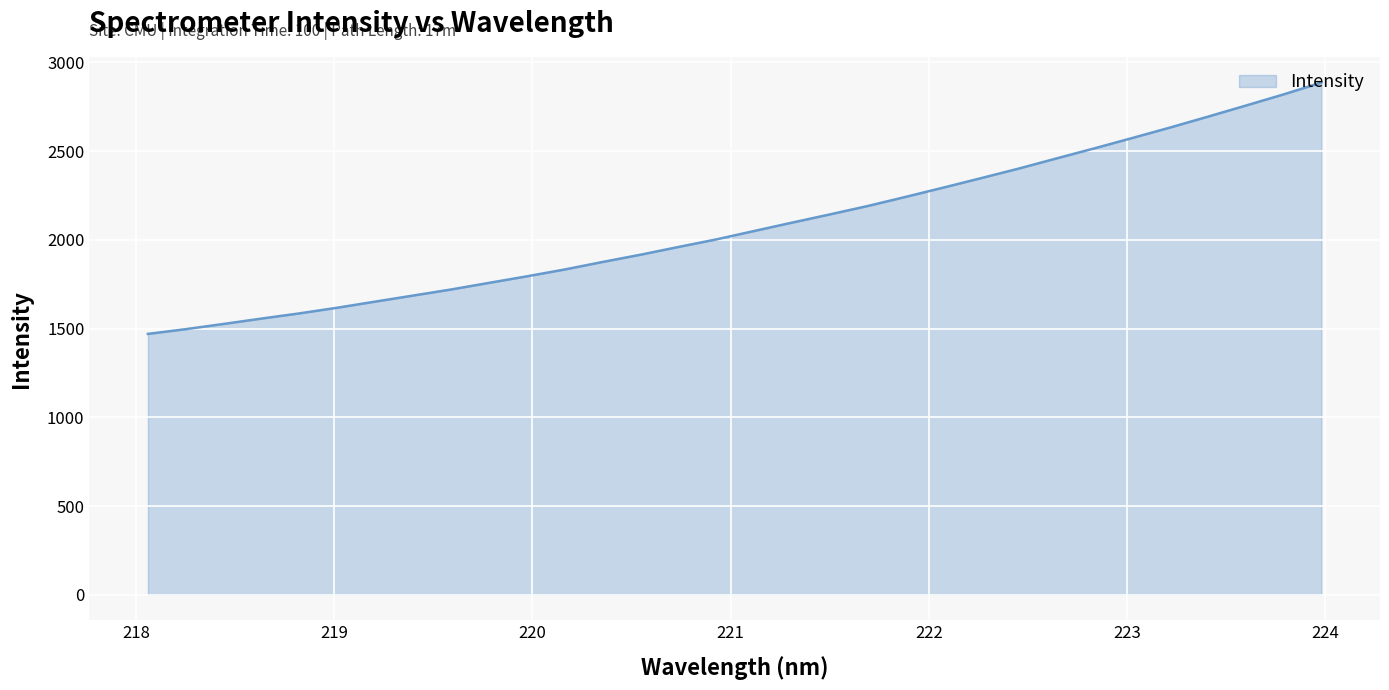

What is the average value?

2079.7